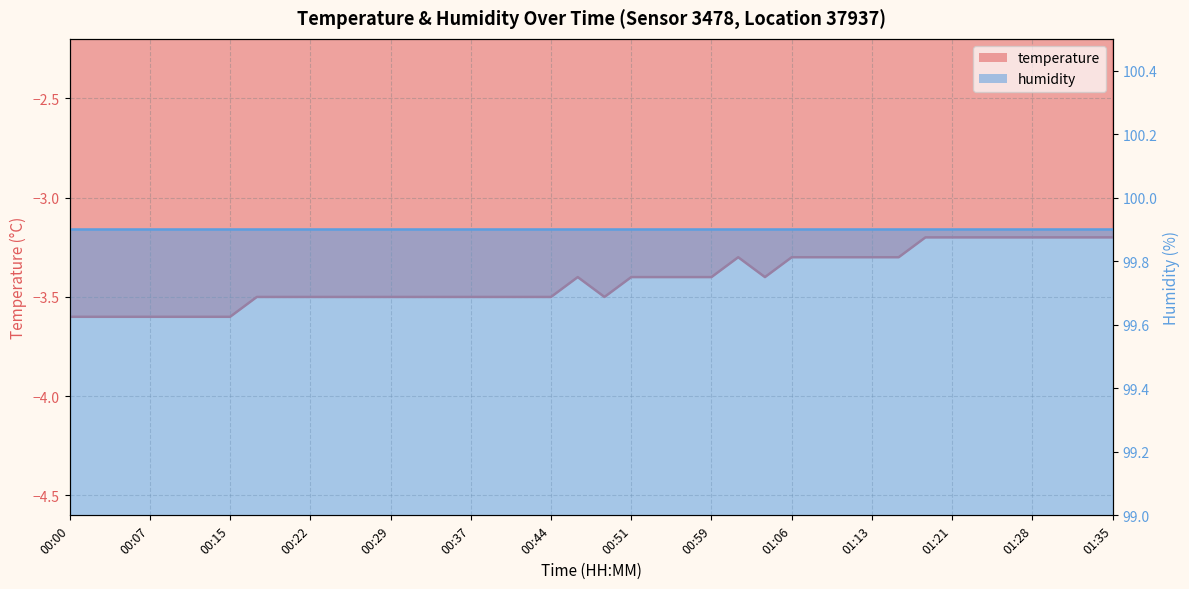

What is the minimum value shown in the chart?

-3.6